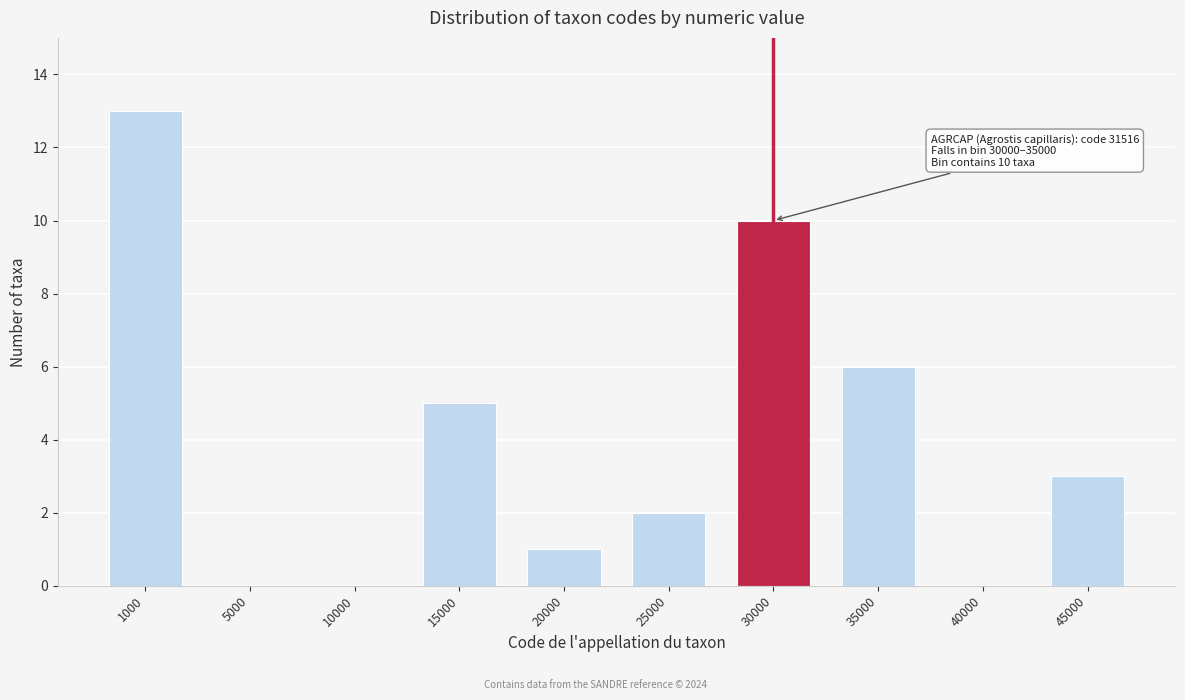

Reading left to right, extract all data points from this chart.

1000=13	5000=0	10000=0	15000=5	20000=1	25000=2	30000=10	35000=6	40000=0	45000=3